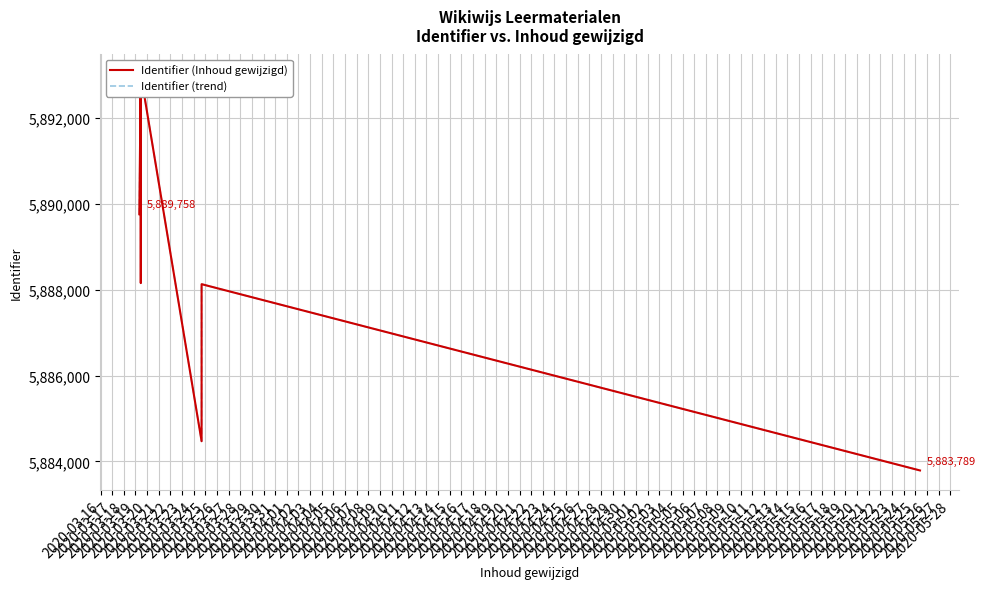

Between 2020-03-17 and 2020-03-22, which series saw the biggest shift?

Identifier (Inhoud gewijzigd)